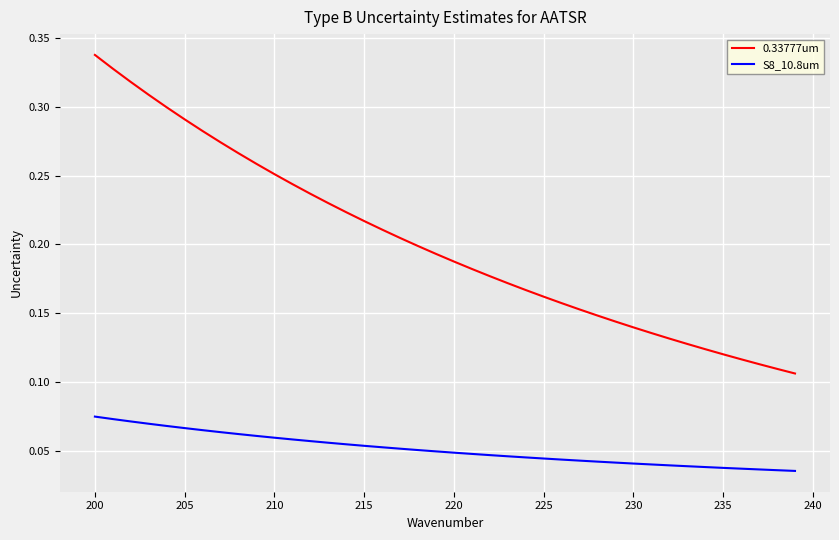

Which series has the largest range (max minus min)?

0.33777um